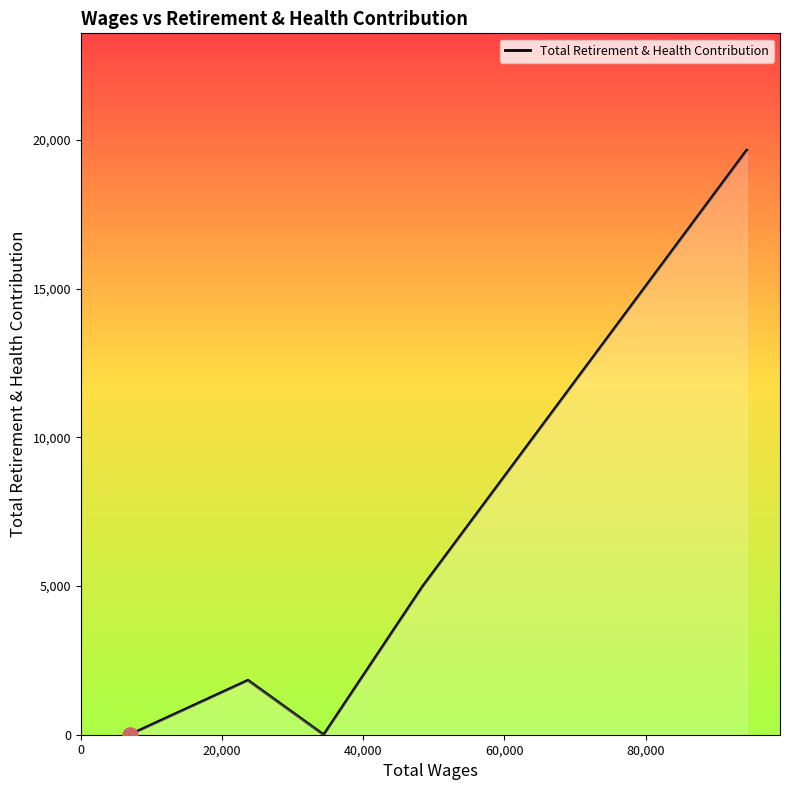

What is the greatest value displayed?

19650